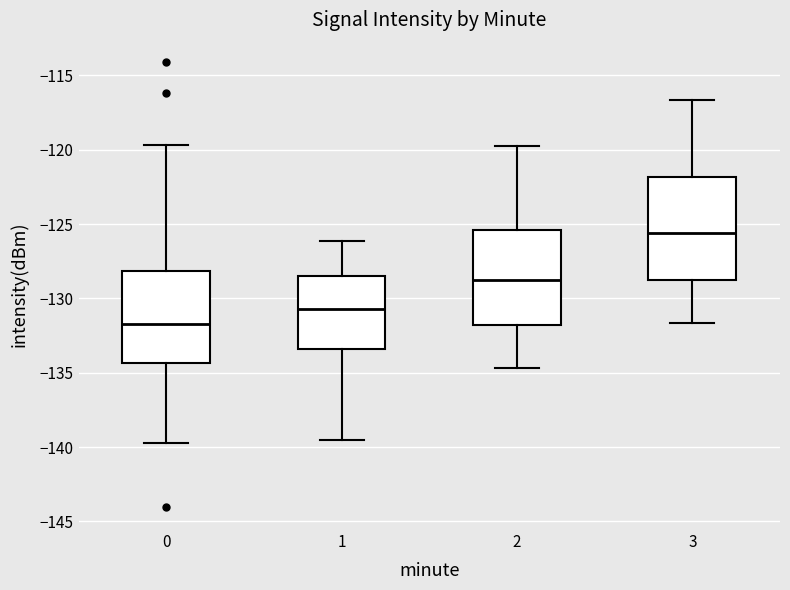

Which box is the tallest, from its lower edge to its upper edge?

3